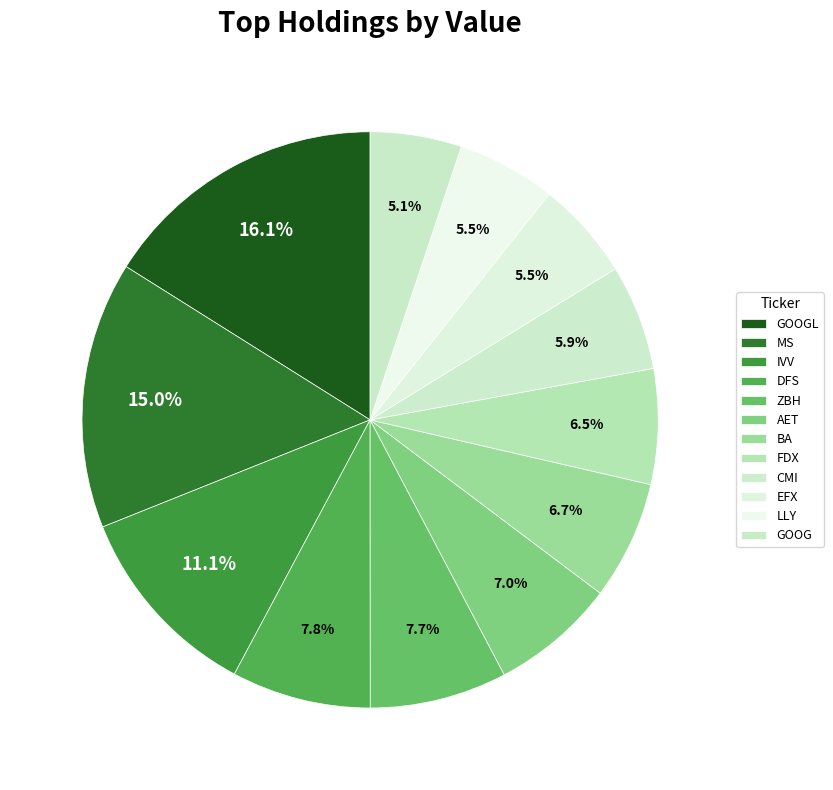

True or false: GOOGL accounts for 22% of the total.

False